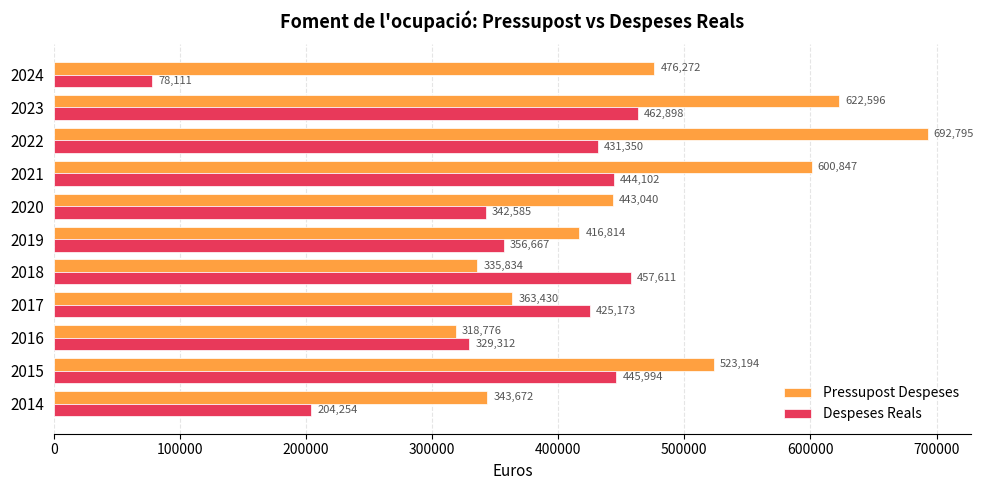

Which category has the lowest value in the Pressupost Despeses series?

2016